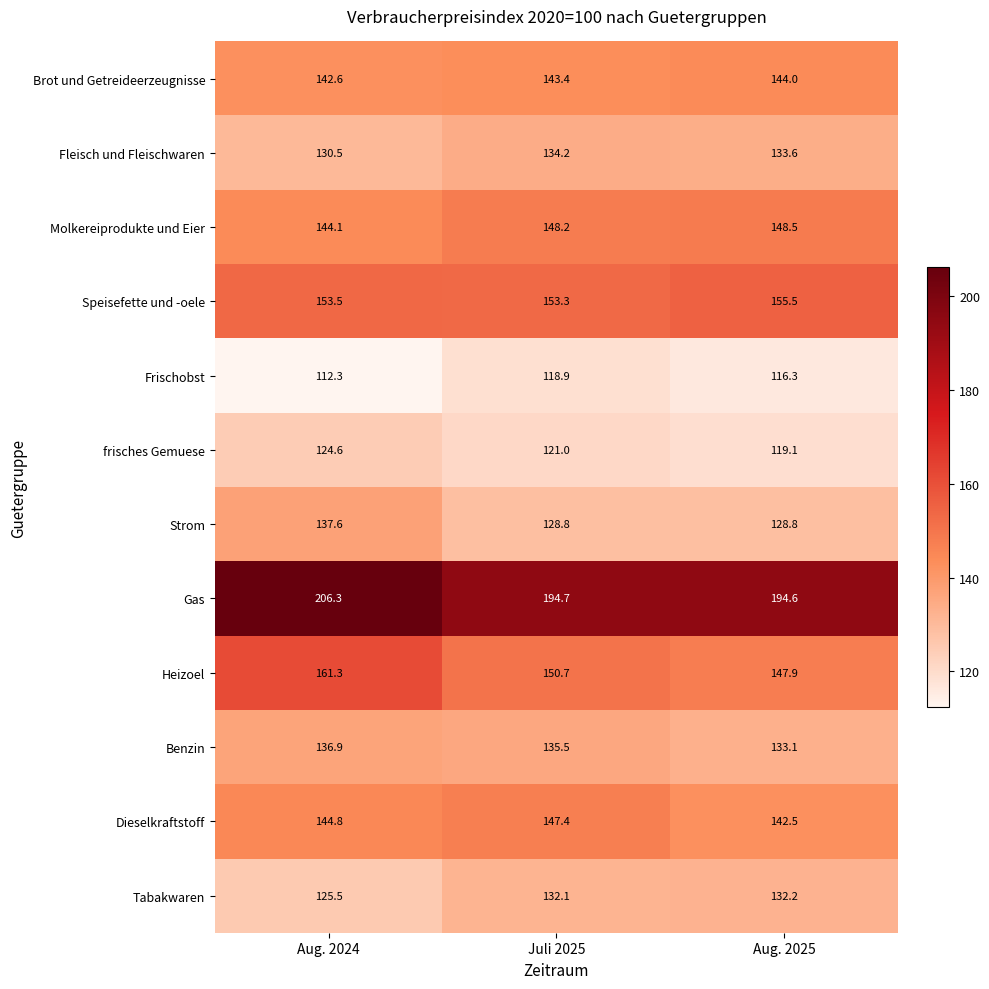

The Brot und Getreideerzeugnisse series shows 142.6 at Aug. 2024. True or false?

True